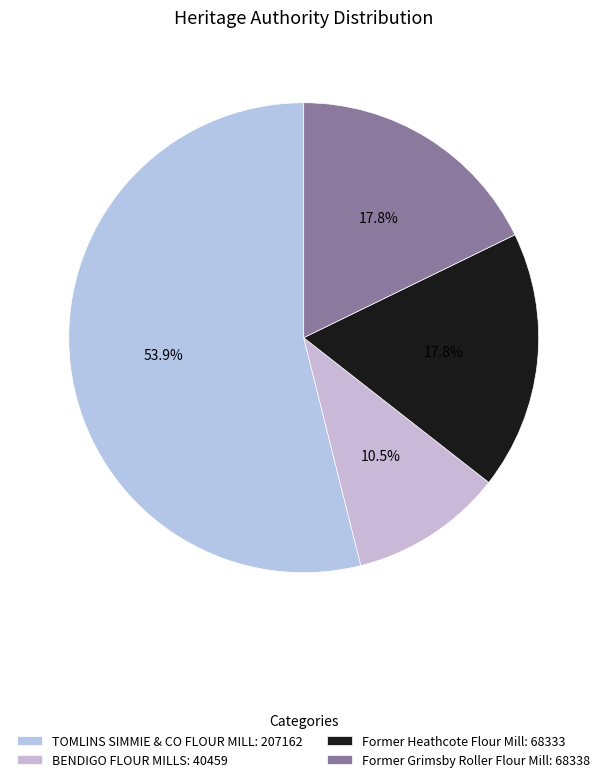

To the nearest percent, what is the difference between the largest and smallest slice percentages?

43%